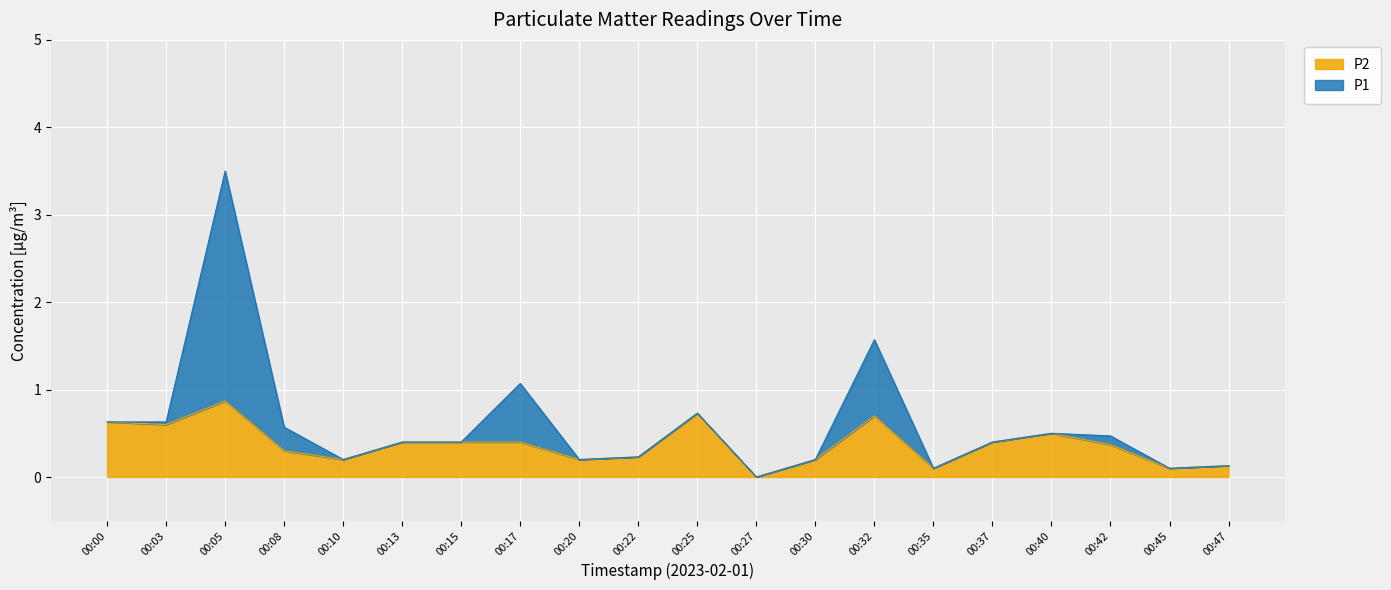

True or false: P2 and P1 intersect in this chart.

False